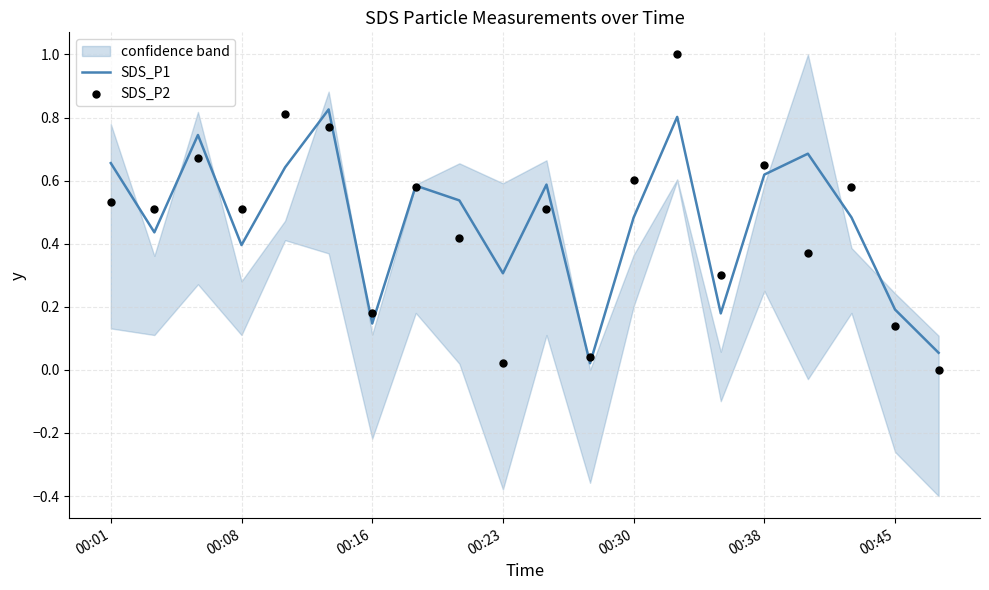

Which series contains the highest Y value?

SDS_P2